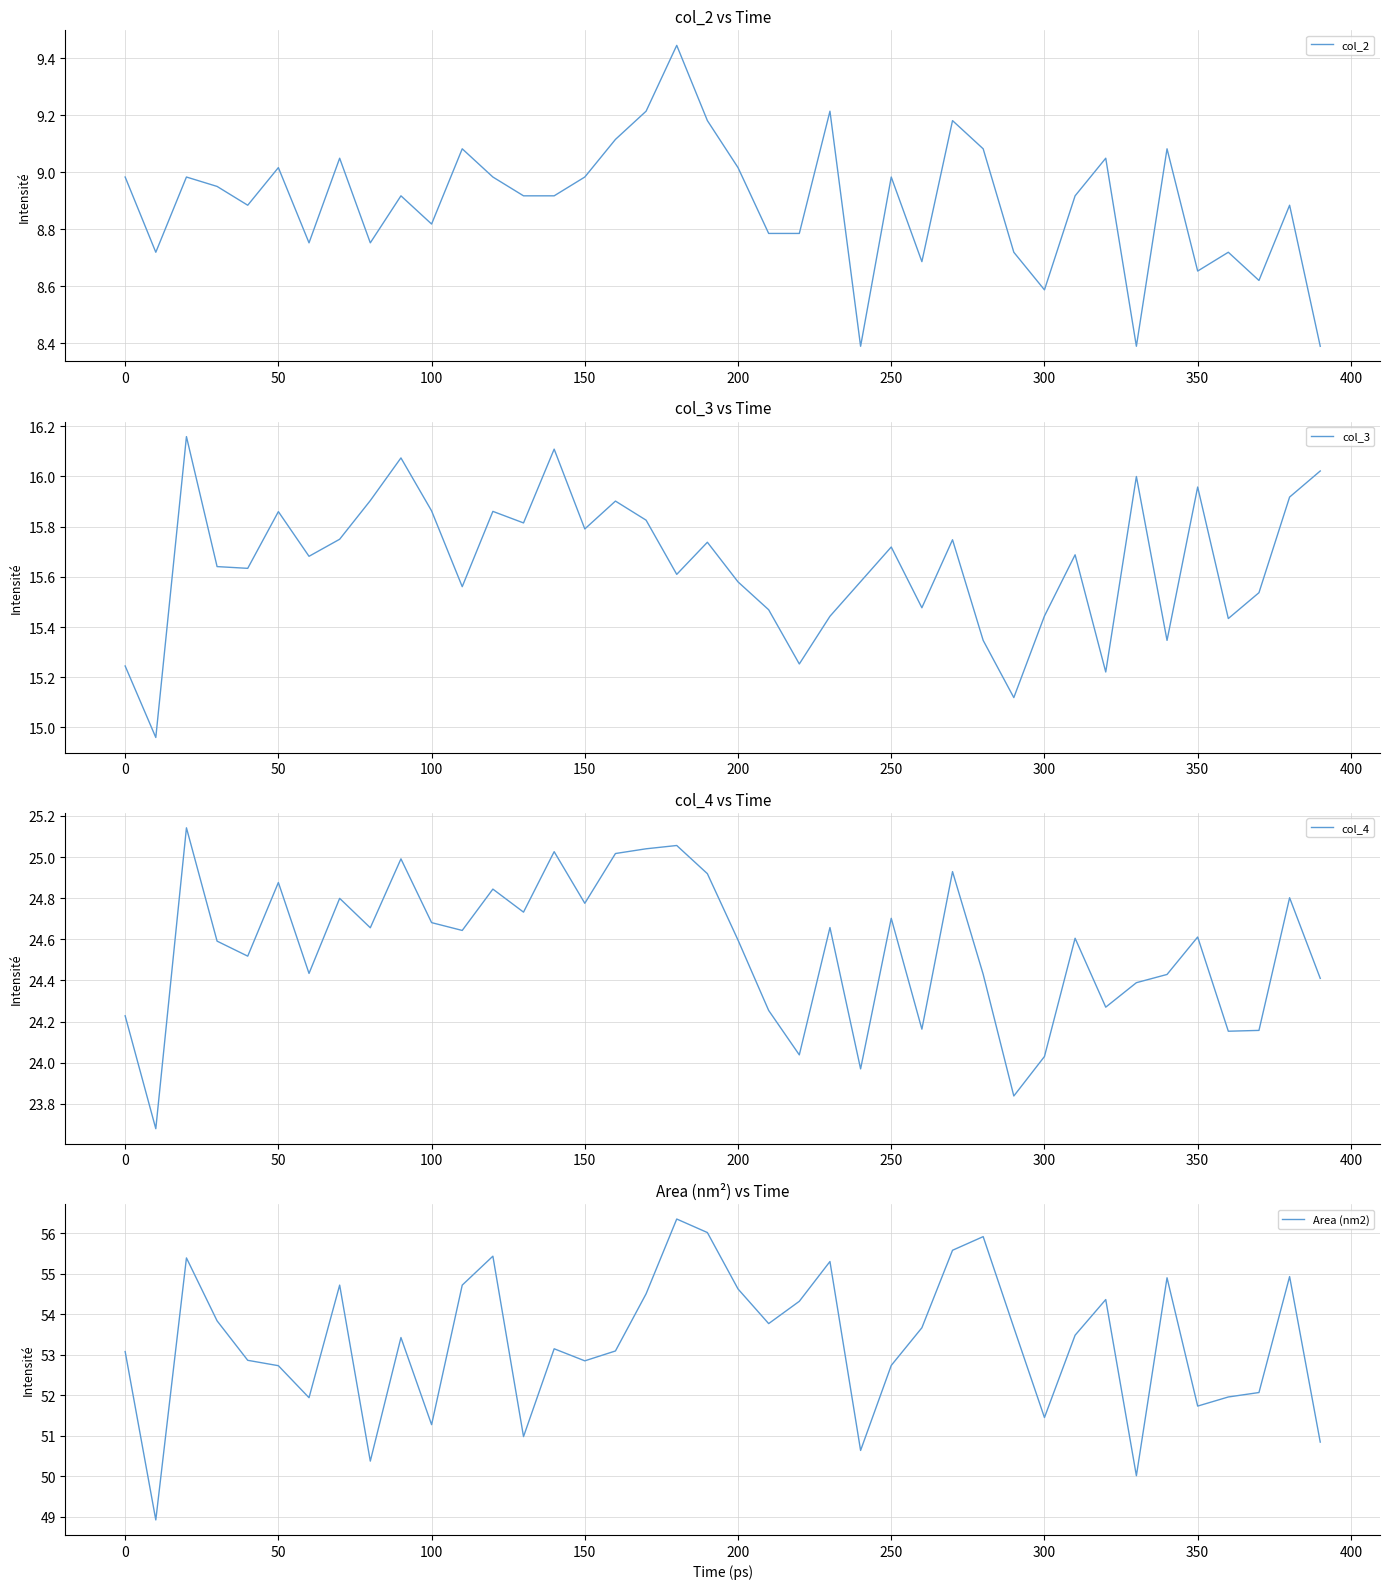

At how many categories does at least one series exceed 45?

40